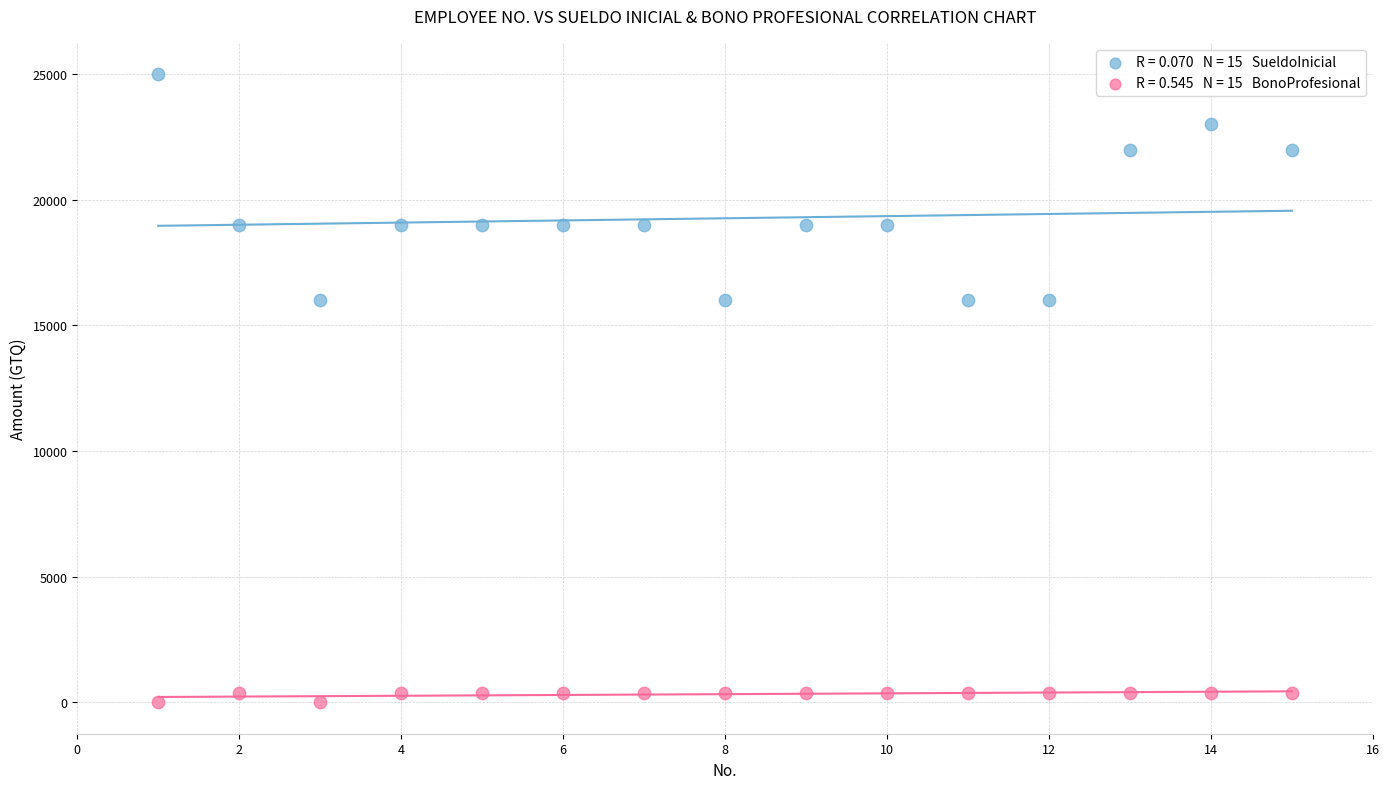

Across all data points, what is the range of X values (max minus min)?

14